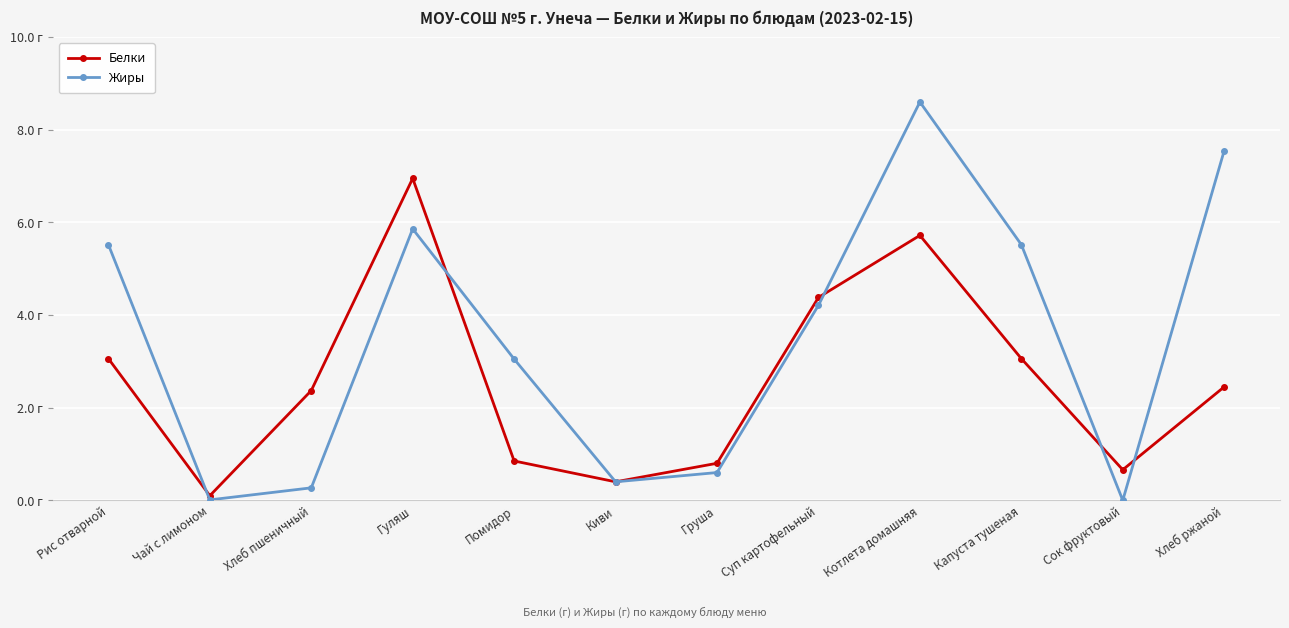

At which label does Жиры reach its minimum?

Сок фруктовый